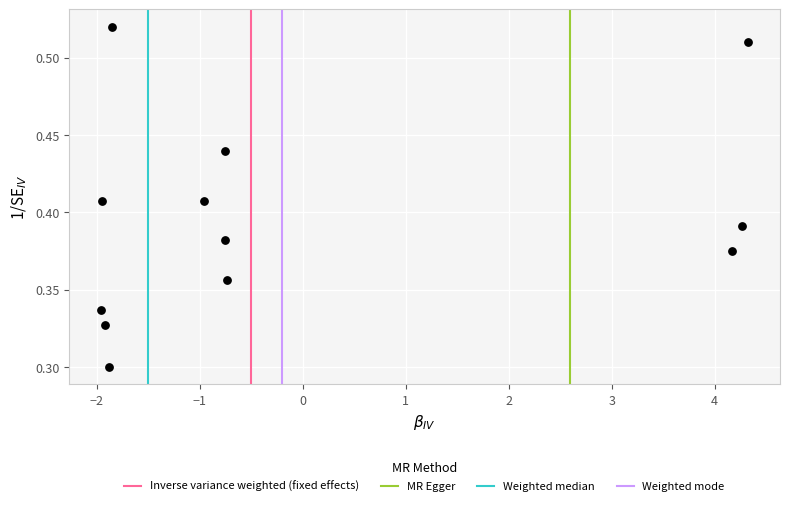

What is the range of X values (max minus min)?

6.3